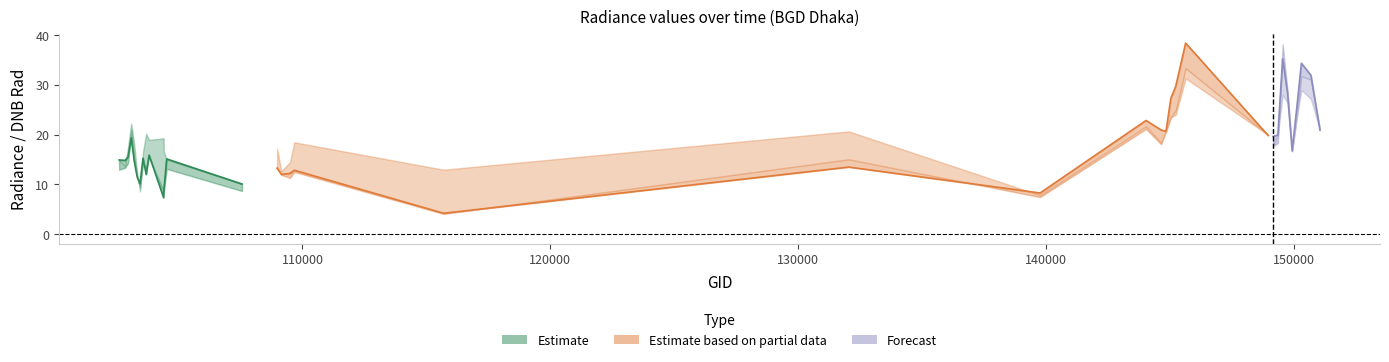

Reading left to right, what are all the values shown in this chart?

dnbrad: 102602=14.9	102845=14.8	102964=15.5	103092=19.3	103211=14.7	103330=11.5	103448=10.1	103566=15.3	103694=12.0	103811=15.9	104397=7.3	104405=8.6	104522=15.1	107560=10.1	108974=13.2	109147=12.0	109495=12.2	109669=12.8	115692=4.2	132036=13.5	139754=8.3	144028=22.8	144634=20.9	144831=20.6	145027=27.3	145227=29.7	145624=38.4	148951=19.8	149155=19.6	149345=19.9	149538=35.2	149734=28.4	149921=16.7	150107=25.3	150294=34.3	150678=31.9	151043=20.9
rade9_aggzone_norm: 102602=14.9	102845=13.6	102964=17.5	103092=22.2	103211=18.1	103330=12.2	103448=8.6	103566=16.5	103694=20.2	103811=18.9	104397=19.2	104405=16.6	104522=15.0	107560=10.1	108974=17.2	109147=12.7	109495=14.4	109669=18.4	115692=12.9	132036=20.6	139754=7.8	144028=21.7	144634=18.4	144831=20.6	145027=23.4	145227=24.0	145624=31.3	148951=19.9	149155=17.8	149345=20.0	149538=28.0	149734=26.4	149921=17.0	150107=23.5	150294=29.0	150678=27.2	151043=20.9
rade9_mult_nadir_norm: 102602=12.9	102845=13.3	102964=14.3	103092=20.9	103211=14.9	103330=11.4	103448=9.4	103566=14.1	103694=13.4	103811=15.4	104397=8.7	104405=8.6	104522=13.1	107560=8.7	108974=13.4	109147=11.9	109495=11.3	109669=12.5	115692=4.1	132036=15.0	139754=7.4	144028=21.1	144634=18.1	144831=20.6	145027=23.5	145227=24.9	145624=33.3	148951=19.9	149155=17.7	149345=18.3	149538=38.2	149734=28.8	149921=16.6	150107=23.5	150294=31.8	150678=31.0	151043=20.9